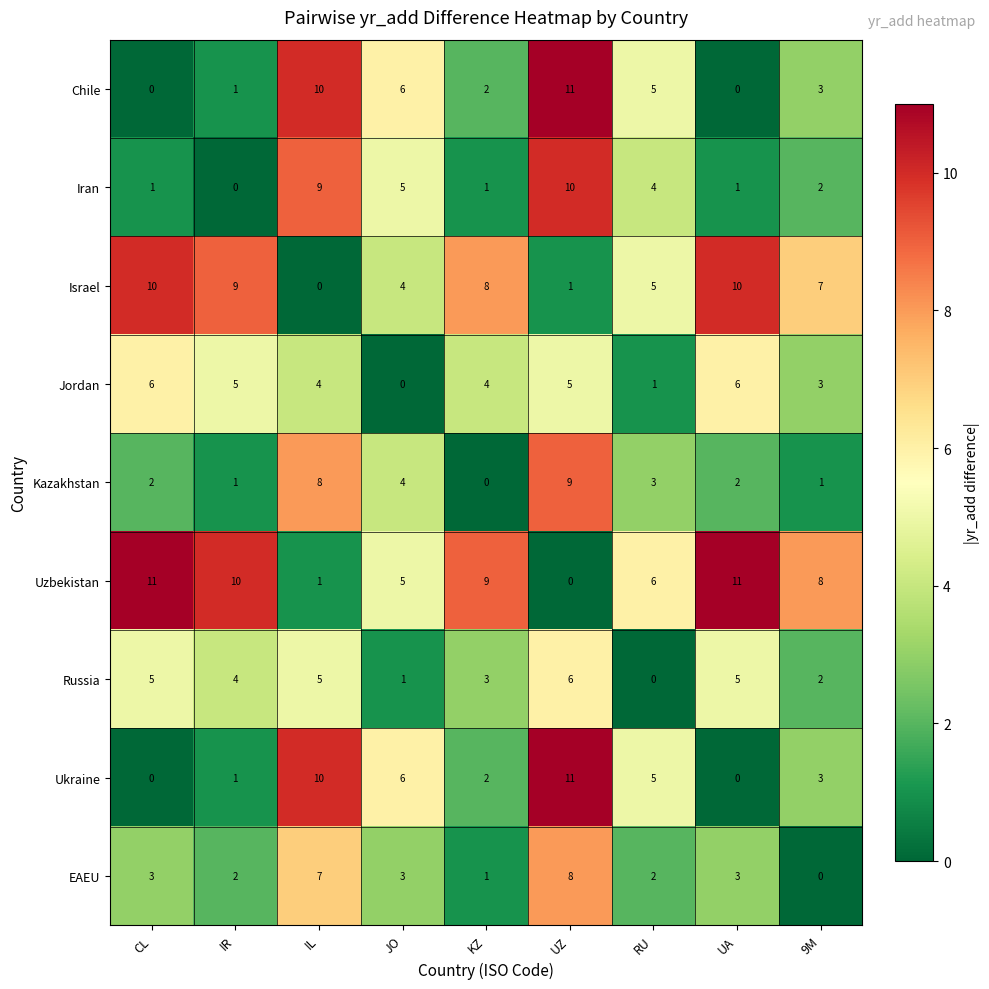

What is the maximum value shown in the chart?

11